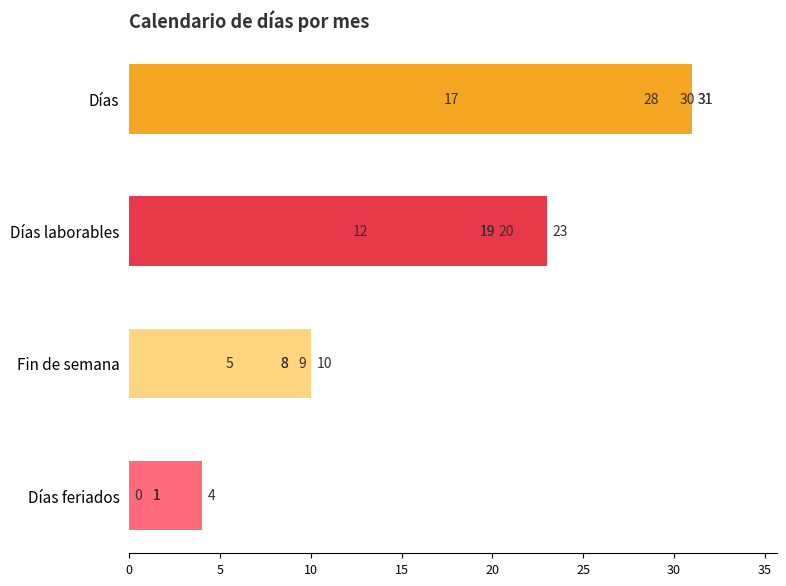

What is the total value across all series at 20?

60